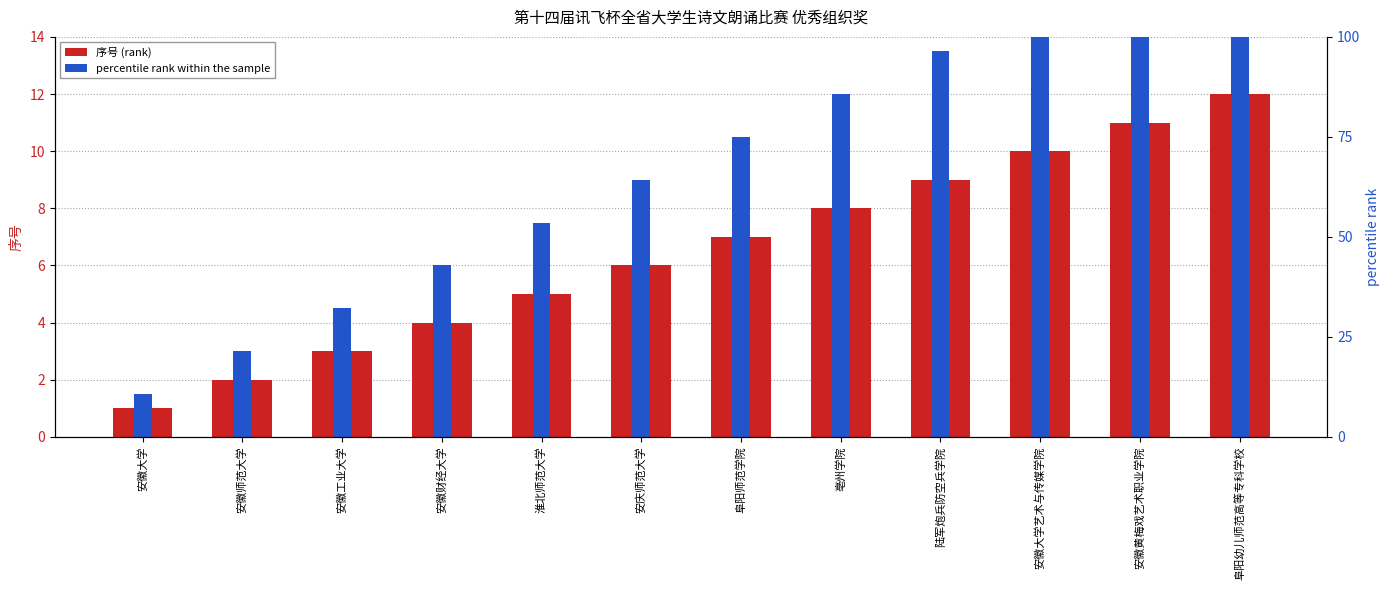

At how many categories does at least one series exceed 5?

9